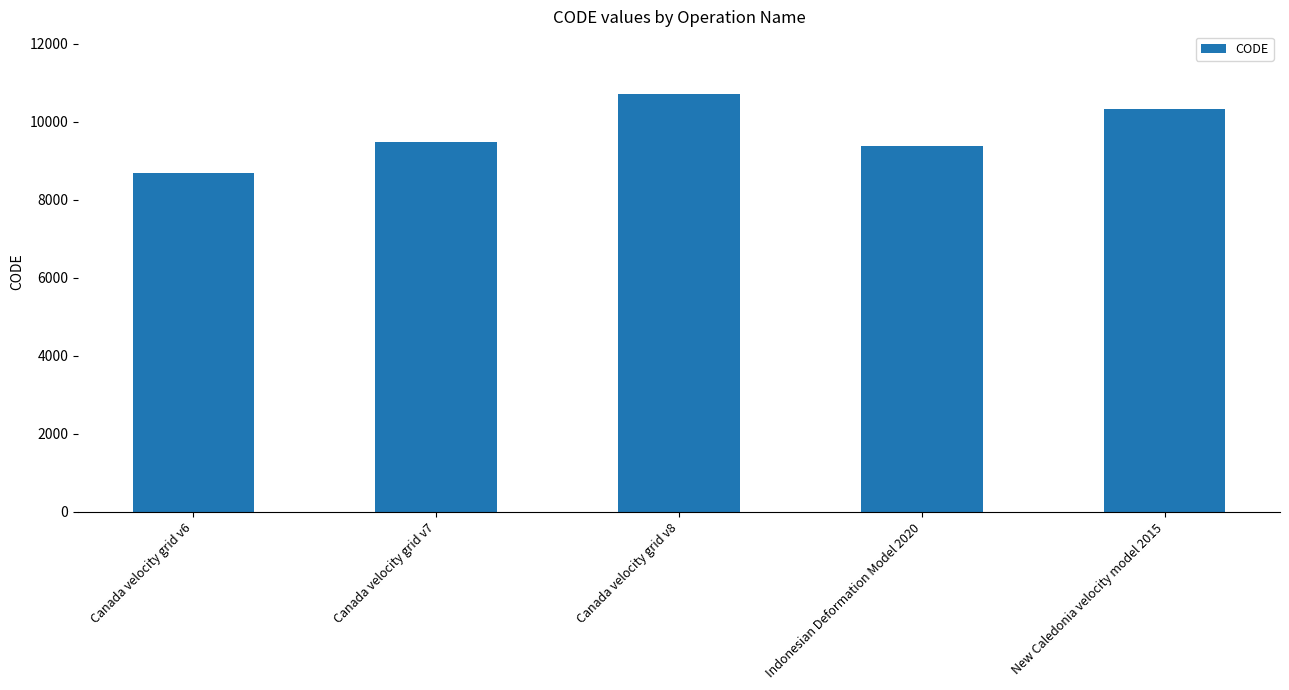

Approximately how many times larger is the value at Canada velocity grid v8 compared to Canada velocity grid v7?

1.1